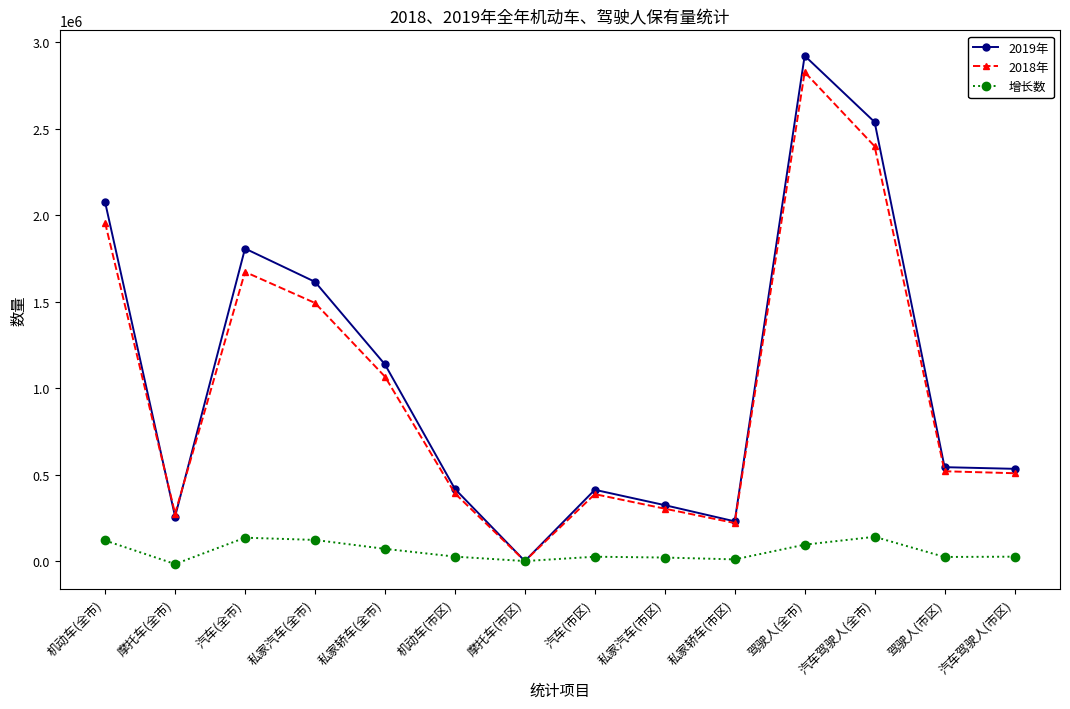

What is the difference between the maximum and minimum values in the 增长数 series?

157646